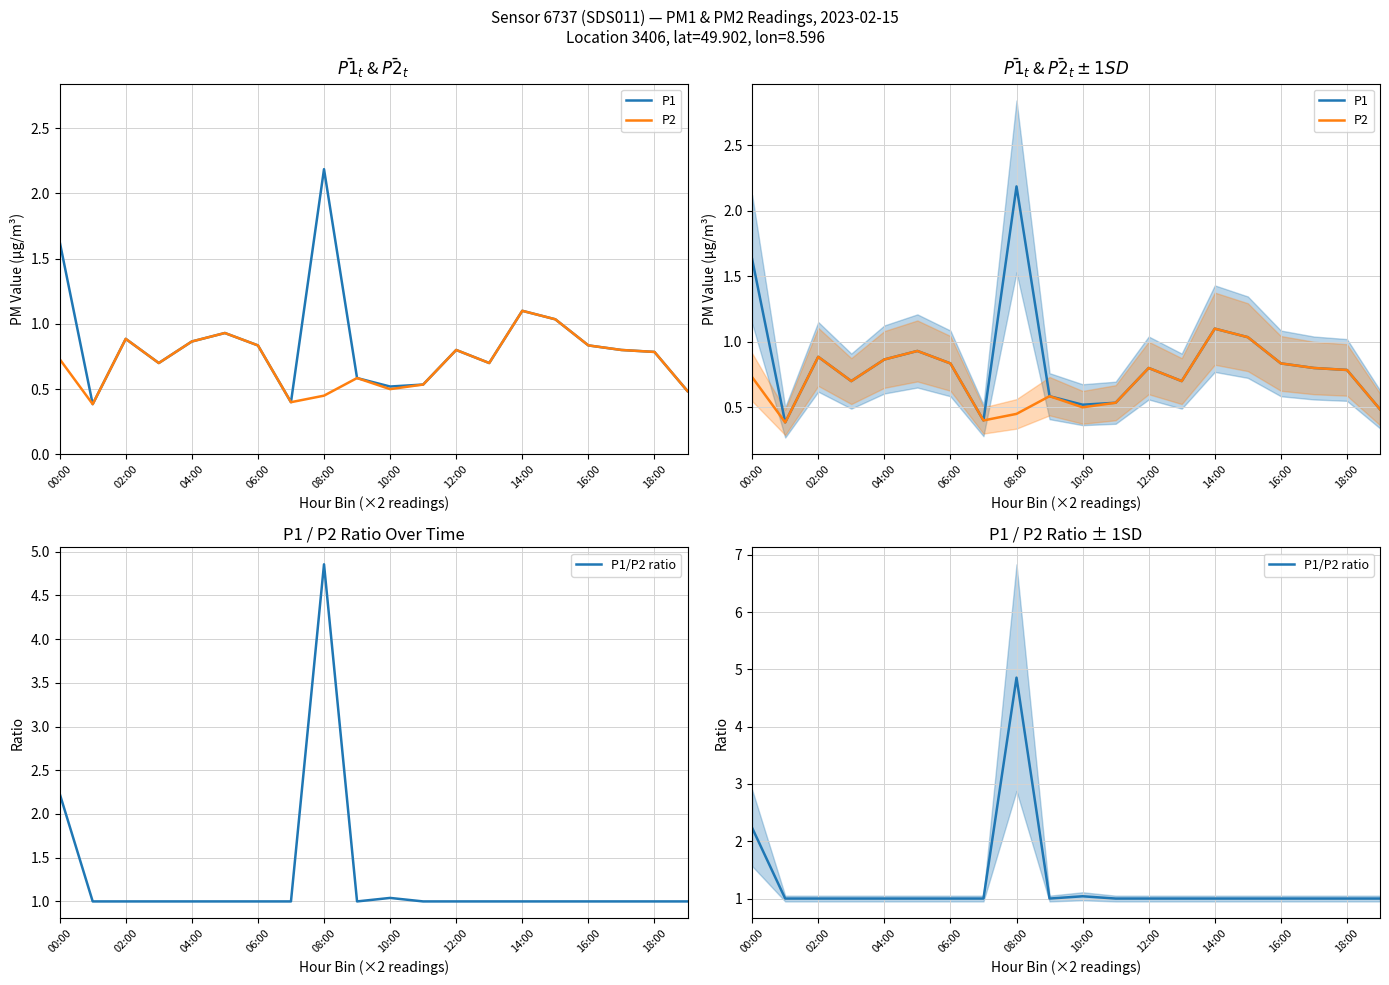

What is the label of the 6th point from the right?

14:00